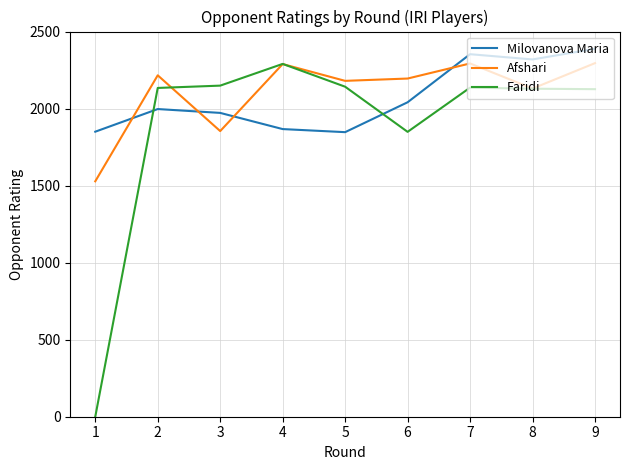

What is the greatest value displayed?

2388